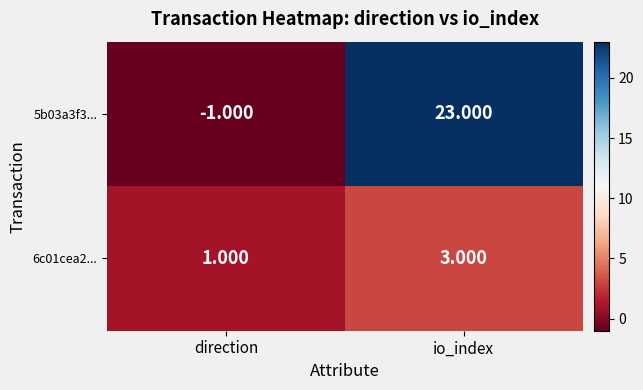

Rank the series at io_index from highest to lowest value.

5b03a3f3..., 6c01cea2...